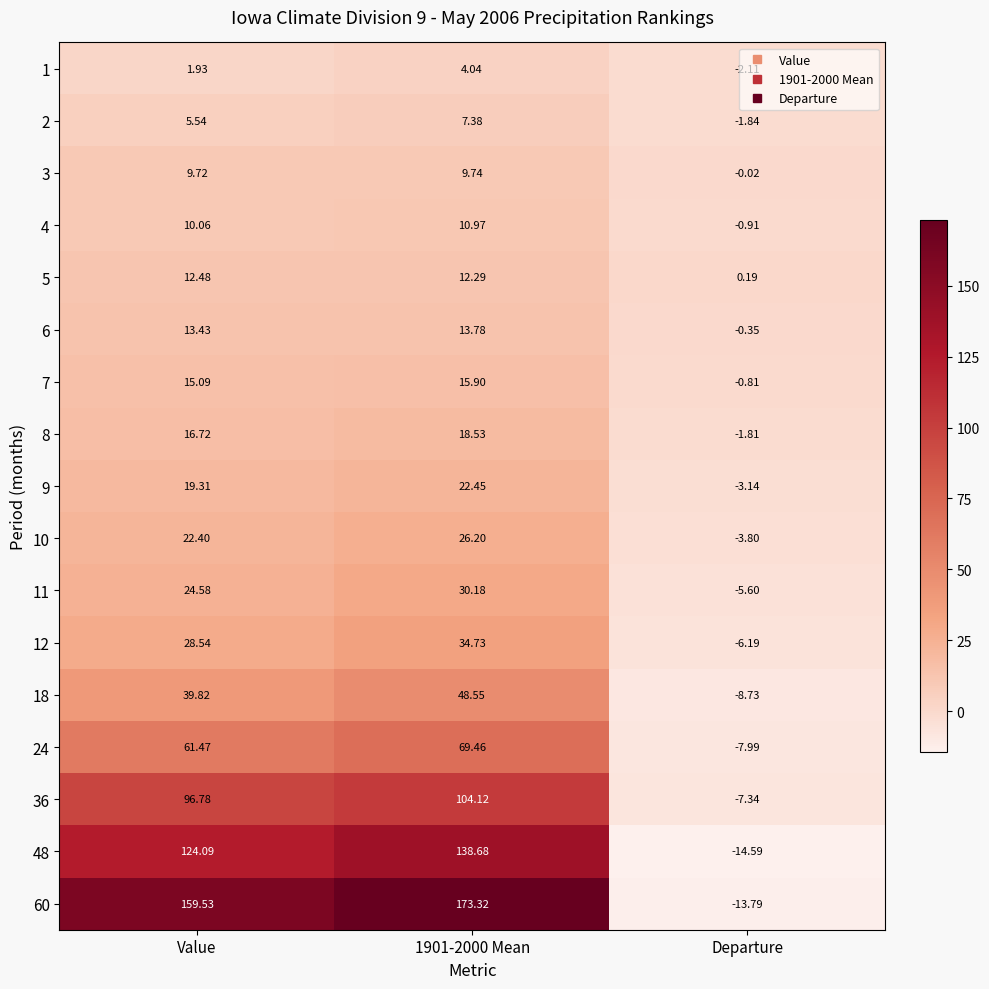

How many negative values does the 36 series have?

1